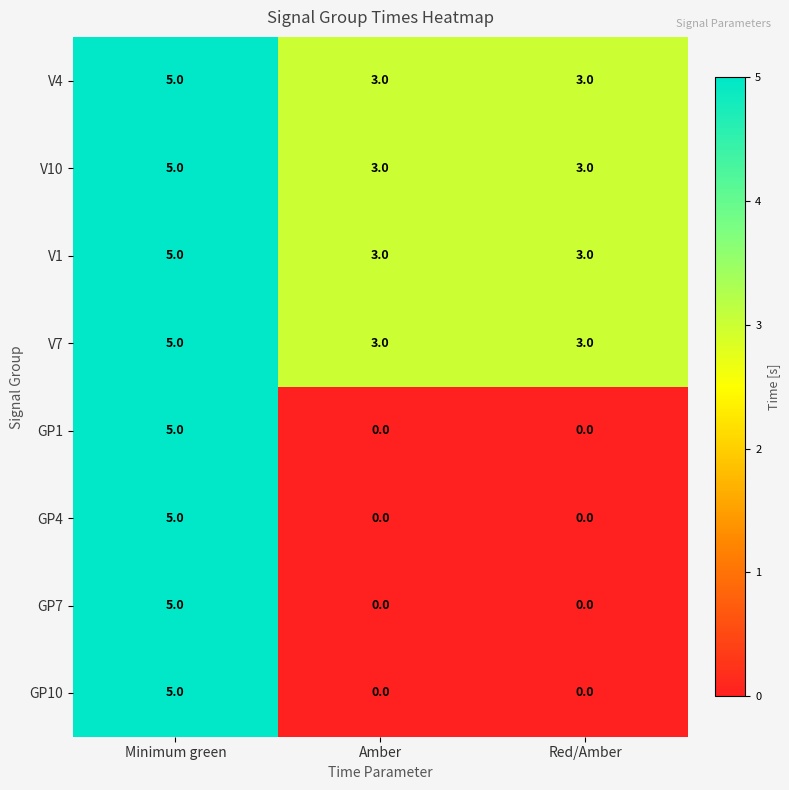

True or false: V4 has a value of 3 at Amber.

True